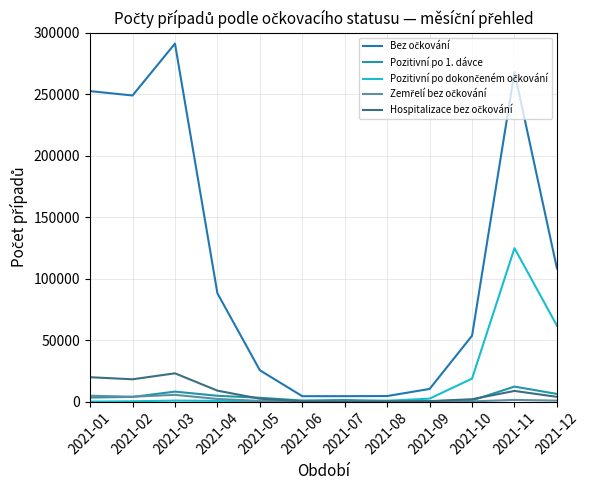

Which series has the widest spread of values?

Bez očkování